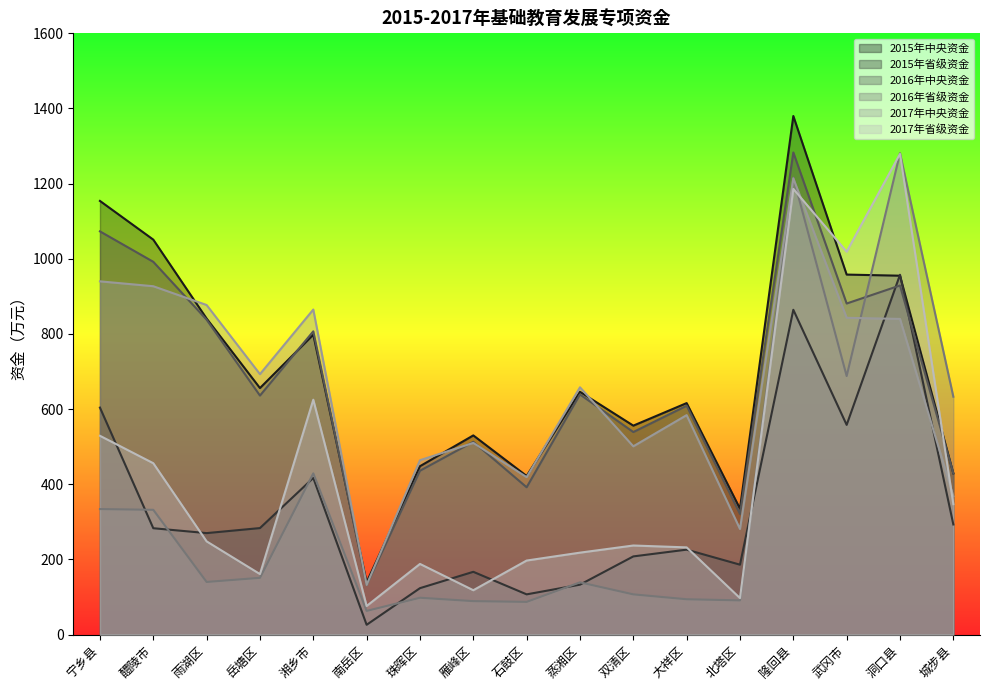

Which series has the largest total across all categories?

2015年中央资金